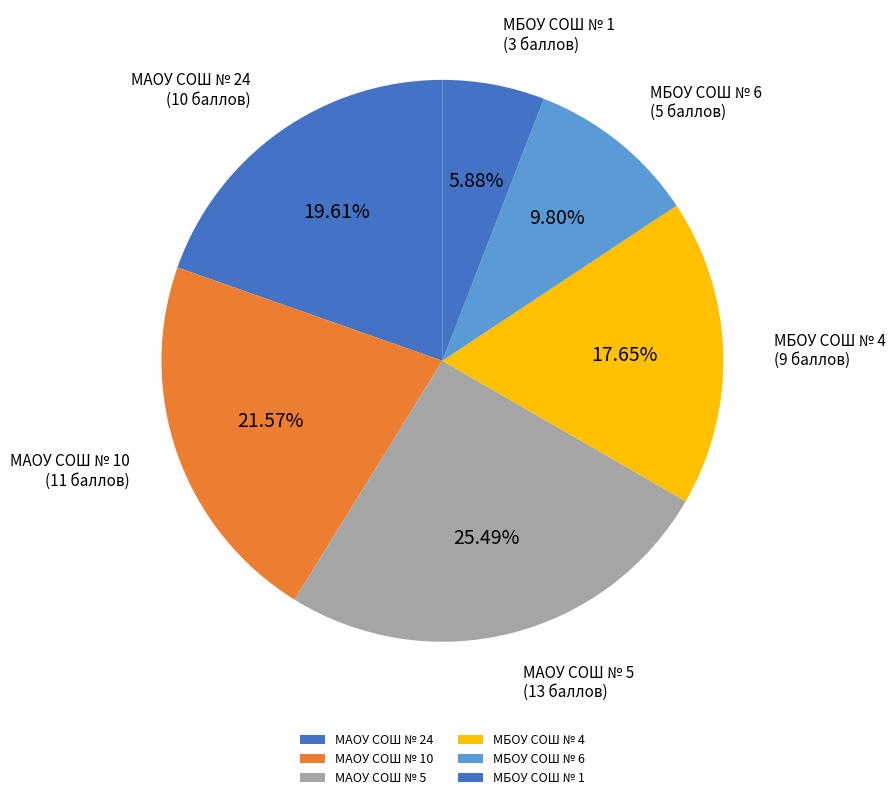

Between МАОУ СОШ № 10 and МАОУ СОШ № 24, which is larger?

МАОУ СОШ № 10